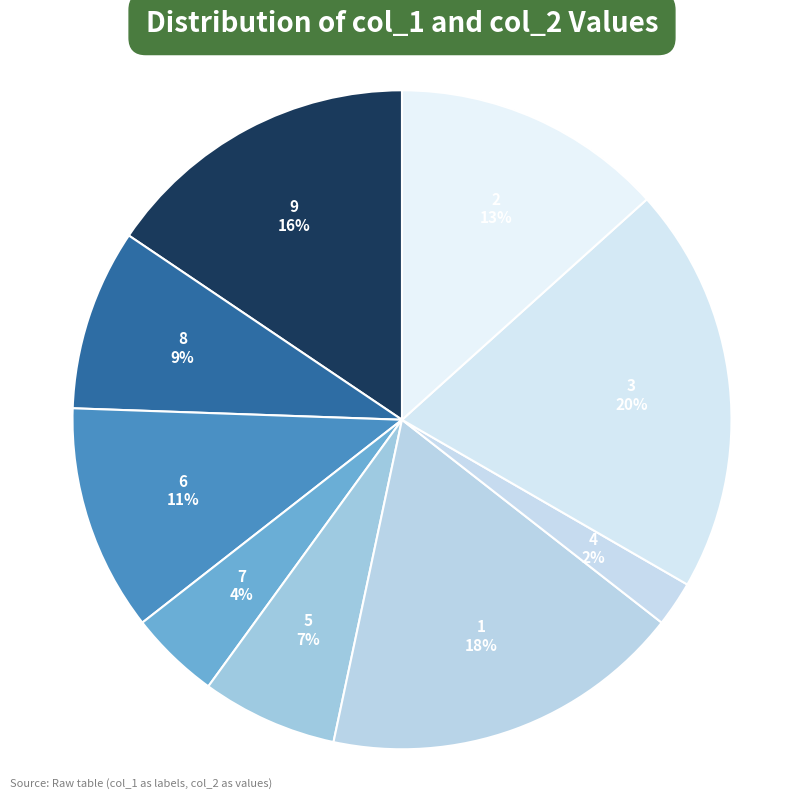

How many slices are in this pie chart?

9